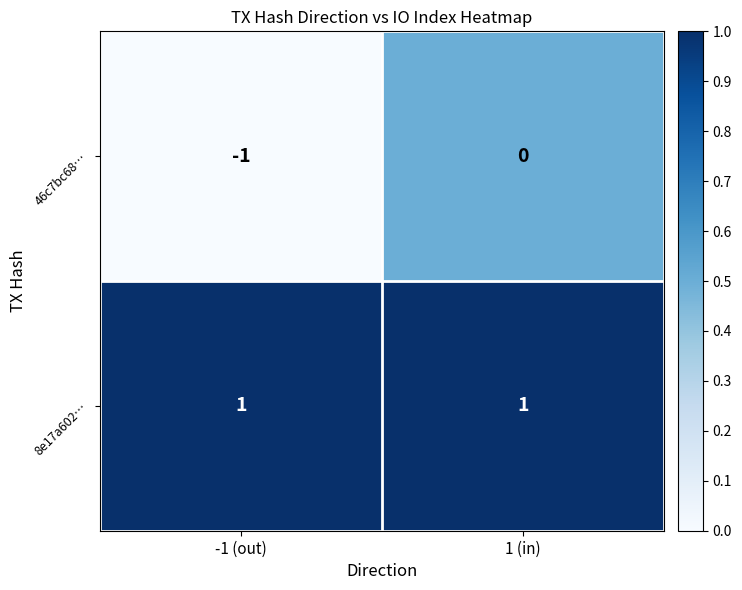

Is it true that 8e17a602… equals 1 at 1 (in)?

True